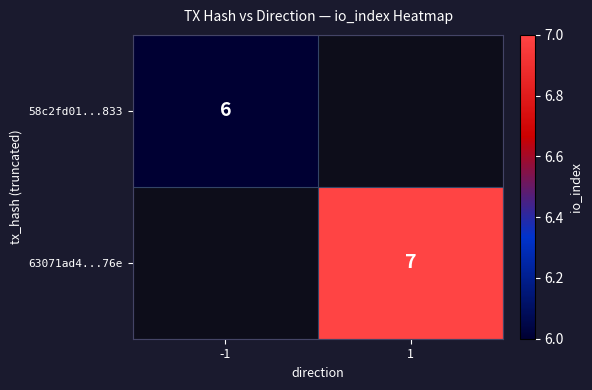

The value of 58c2fd01...833 at -1 is 6. True or false?

True